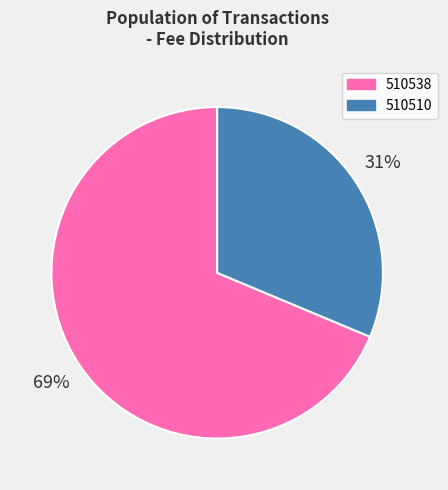

To the nearest percent, what is the average slice percentage?

50%